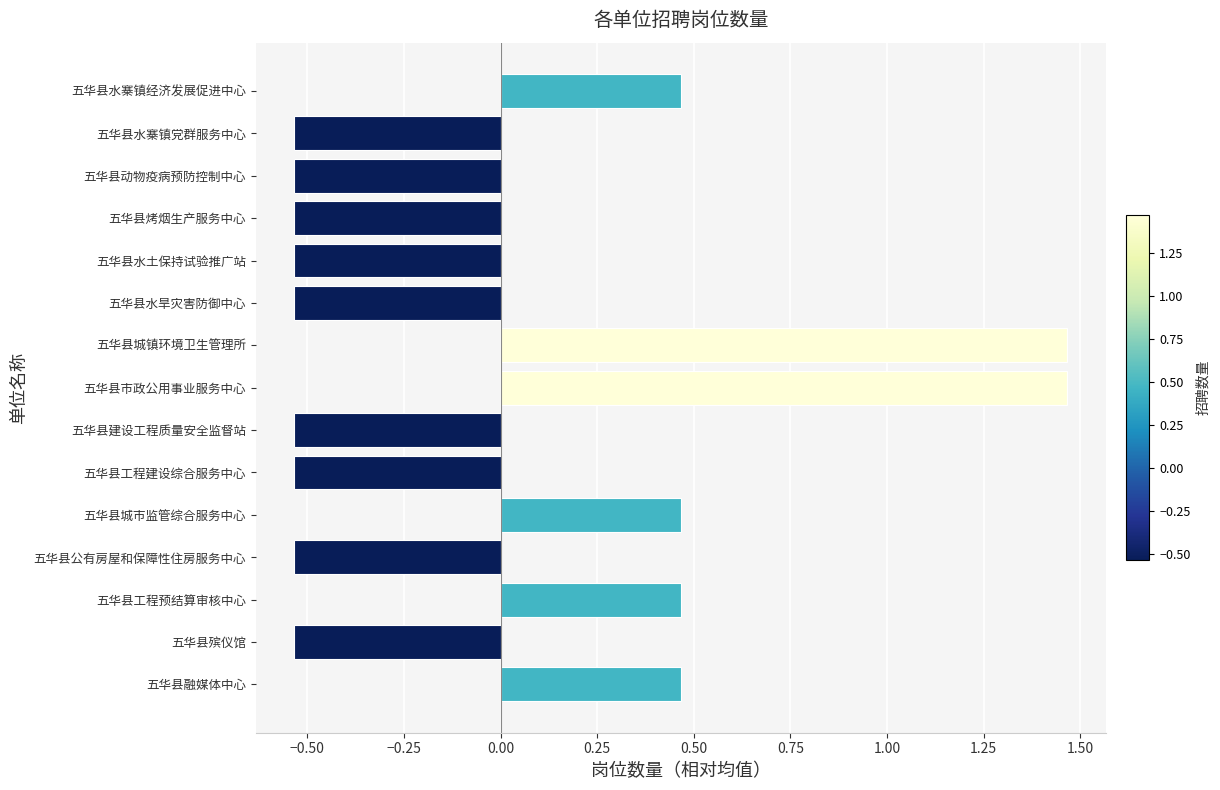

Count the values in the range 0 to 1.

4